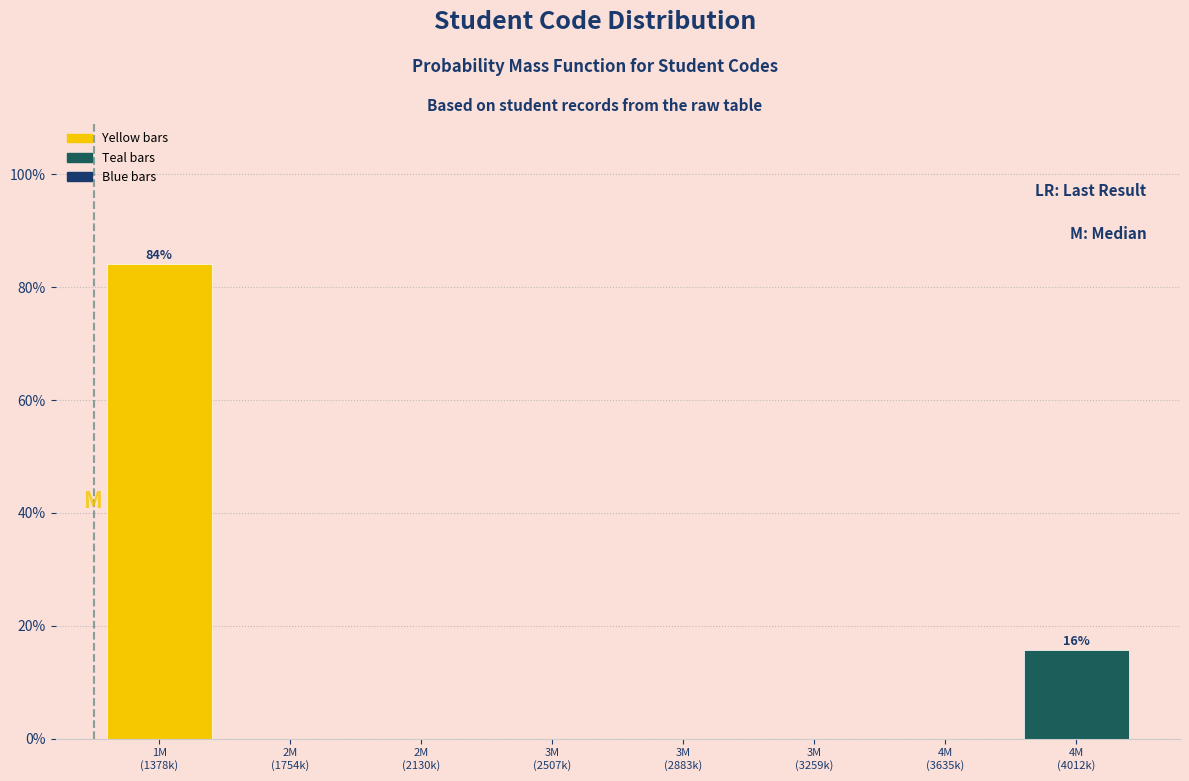

What is the maximum value shown in the chart?

84.2